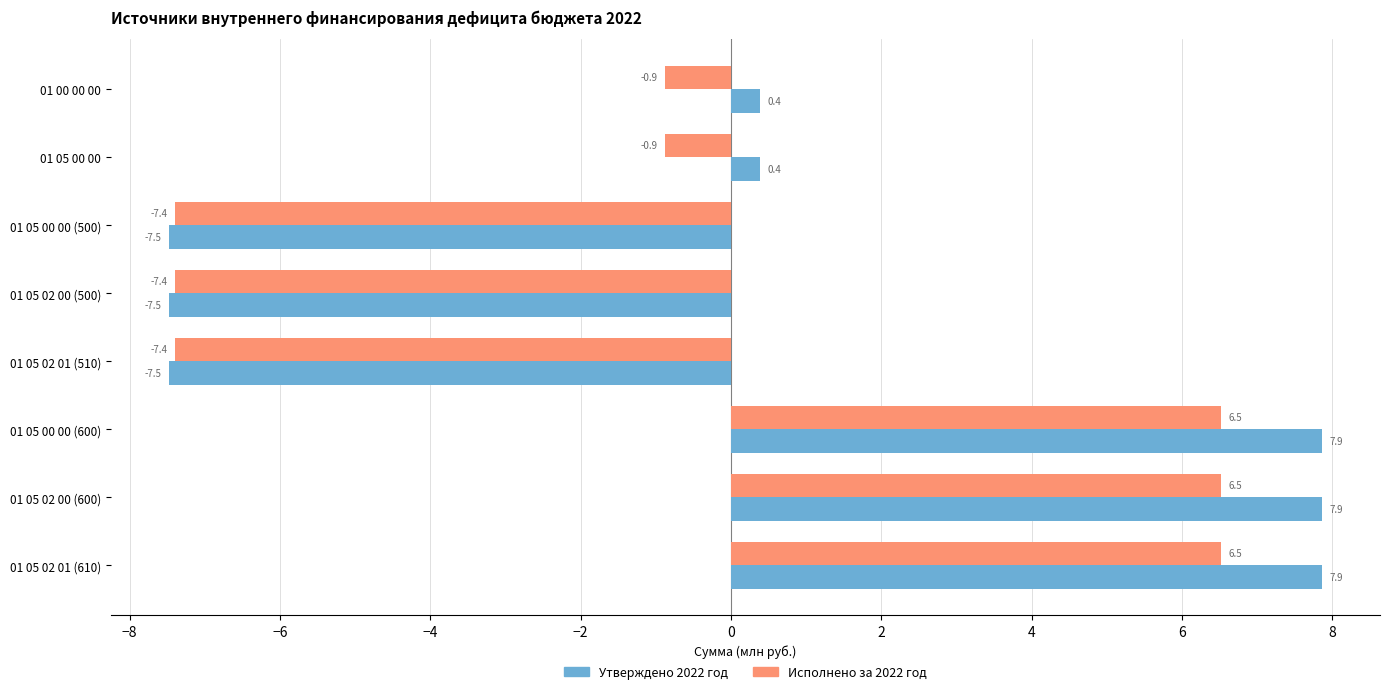

List the series in order of their overall mean, lowest first.

Исполнено за 2022 год, Утверждено 2022 год